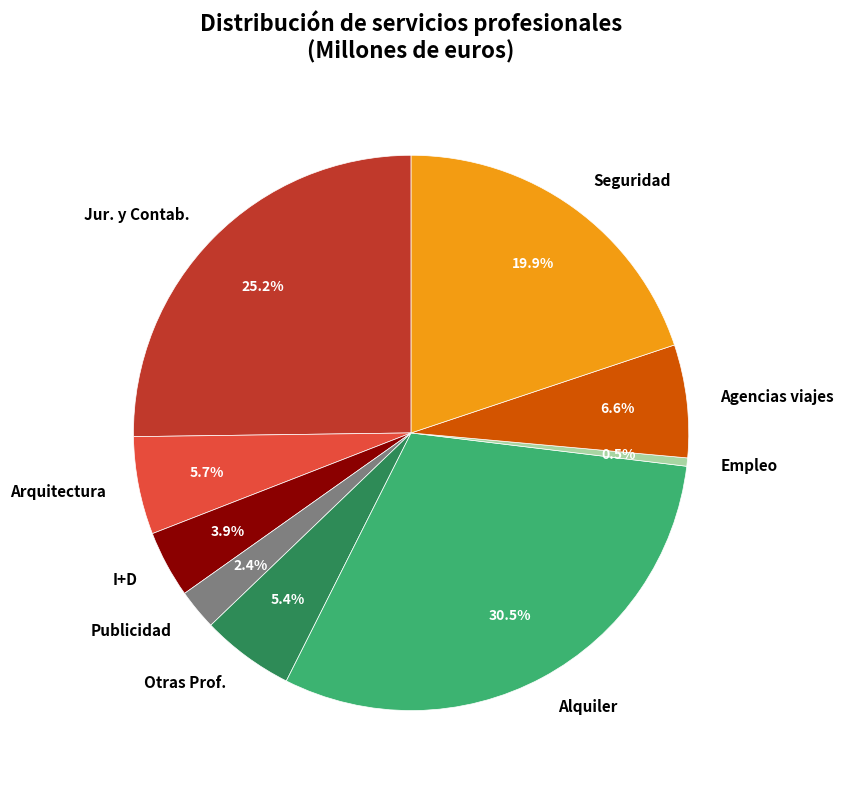

To the nearest percent, what is the difference between the largest and smallest slice percentages?

30%